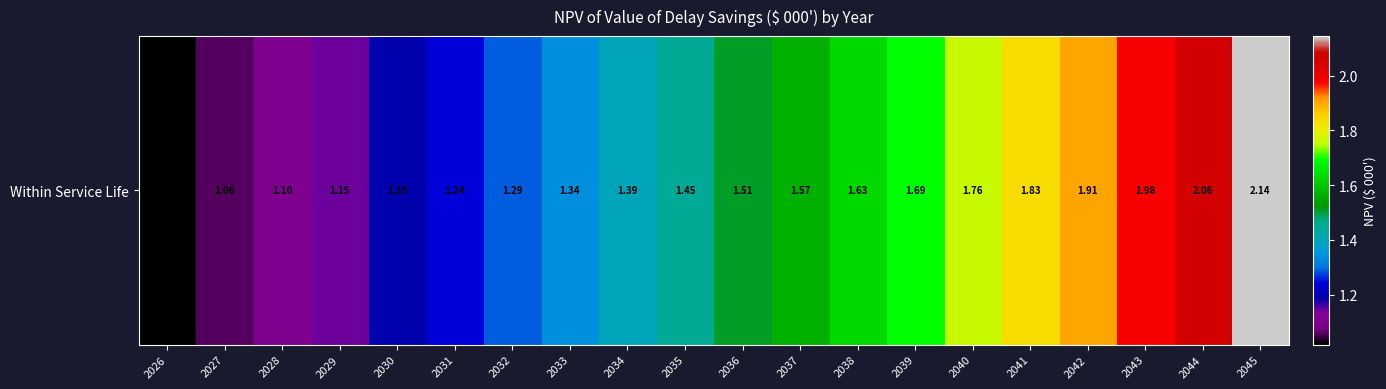

Count the number of data series in this chart.

1